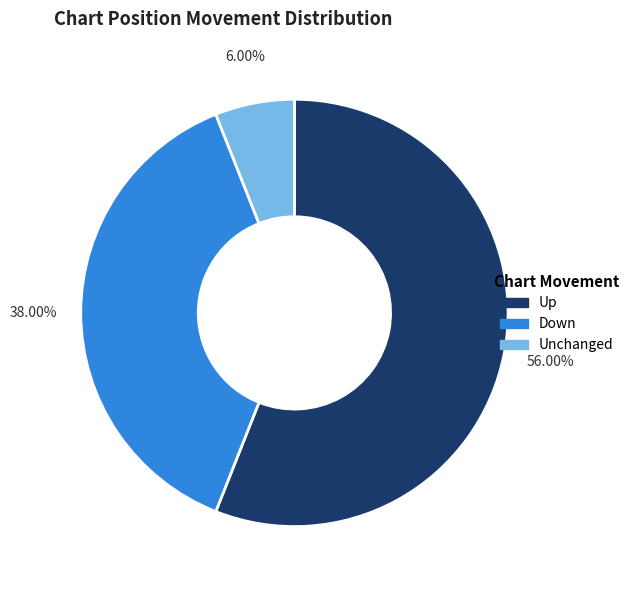

How many segments does this pie chart have?

3